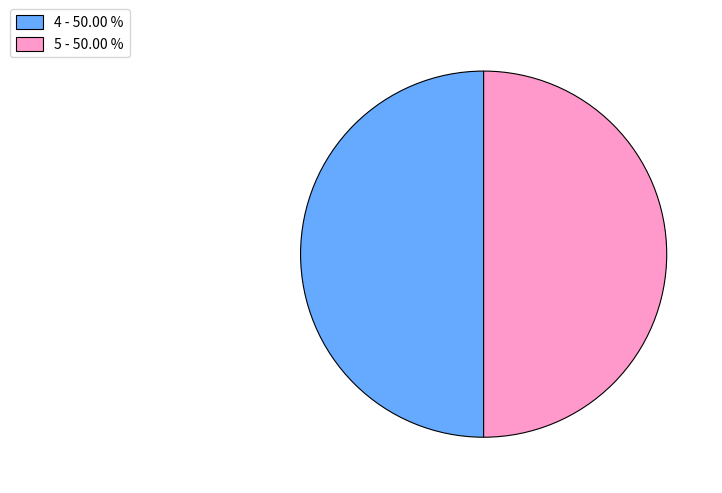

How many slices are in this pie chart?

2